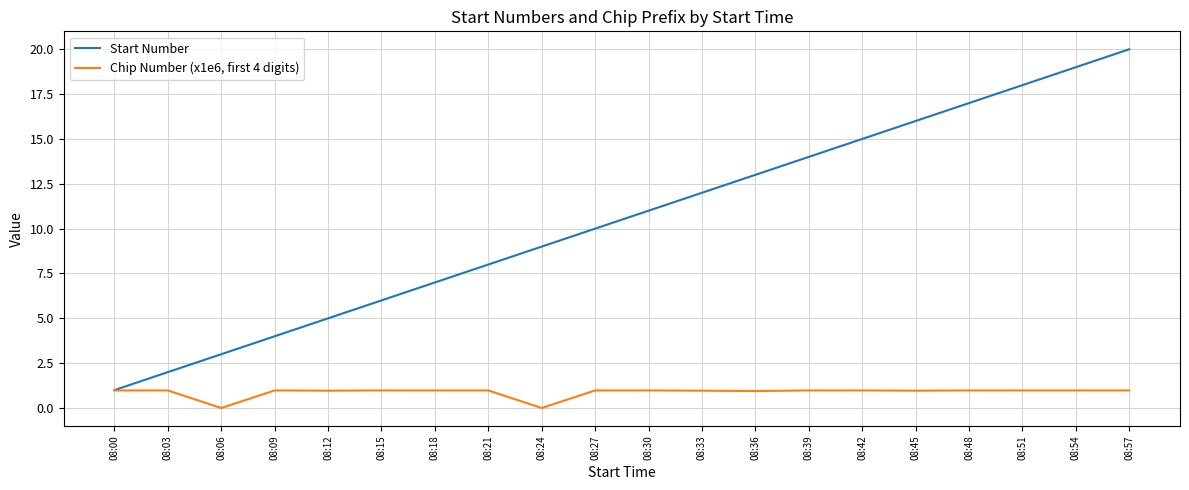

Which series has the largest total across all categories?

Start Number